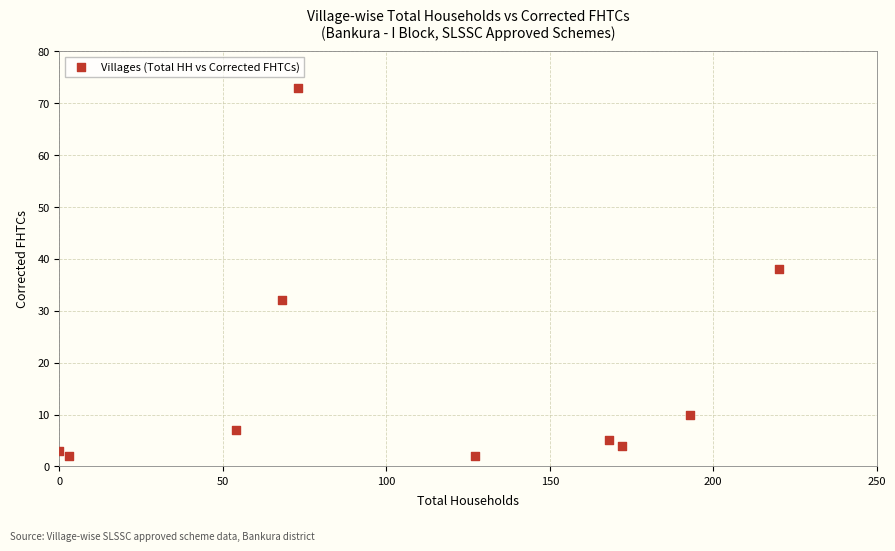

What Y value in the scatter plot is closest to 37?

38